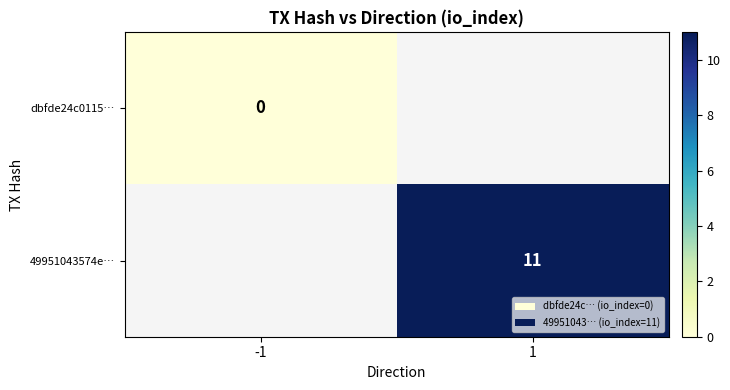

Is it true that 49951043574e… equals 19 at 1?

False